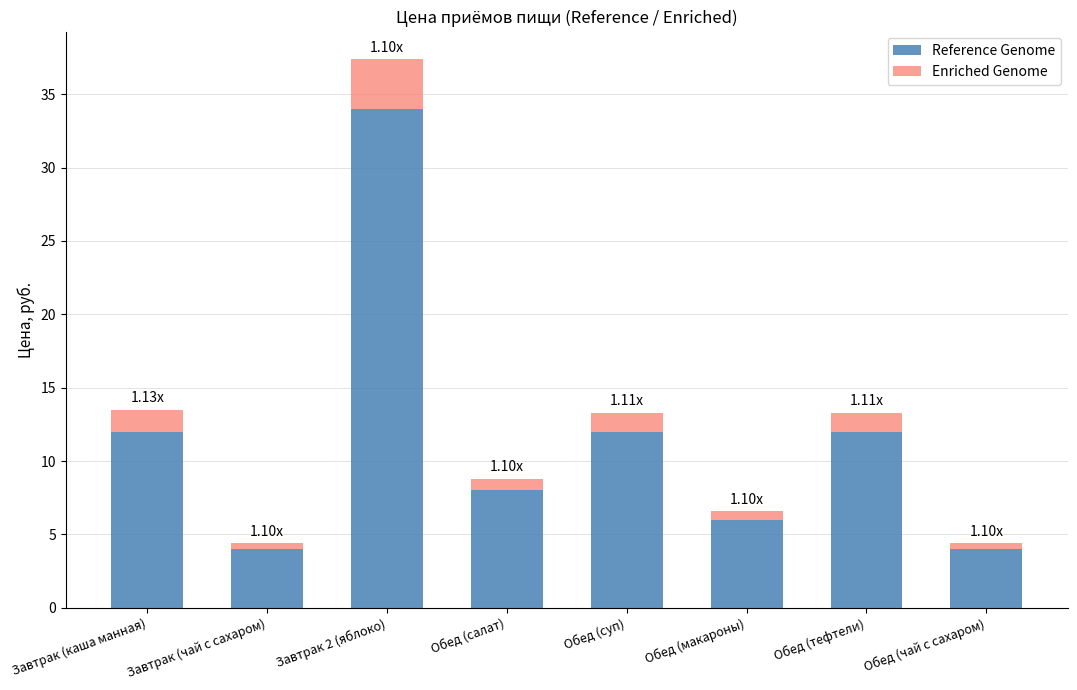

What is the difference between the maximum and minimum values in the Reference Genome series?

30.0